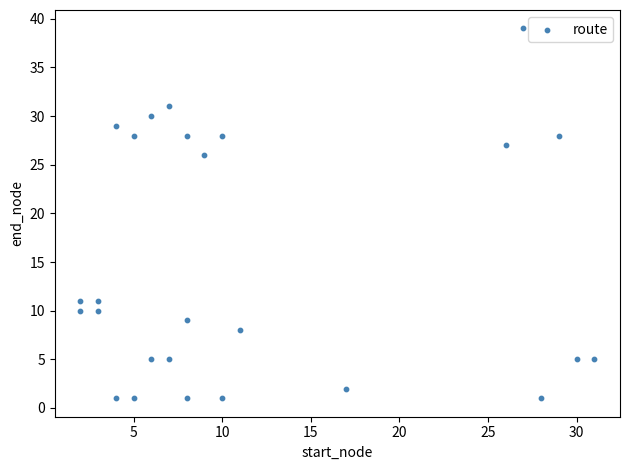

What Y value in the scatter plot is closest to 20?

26